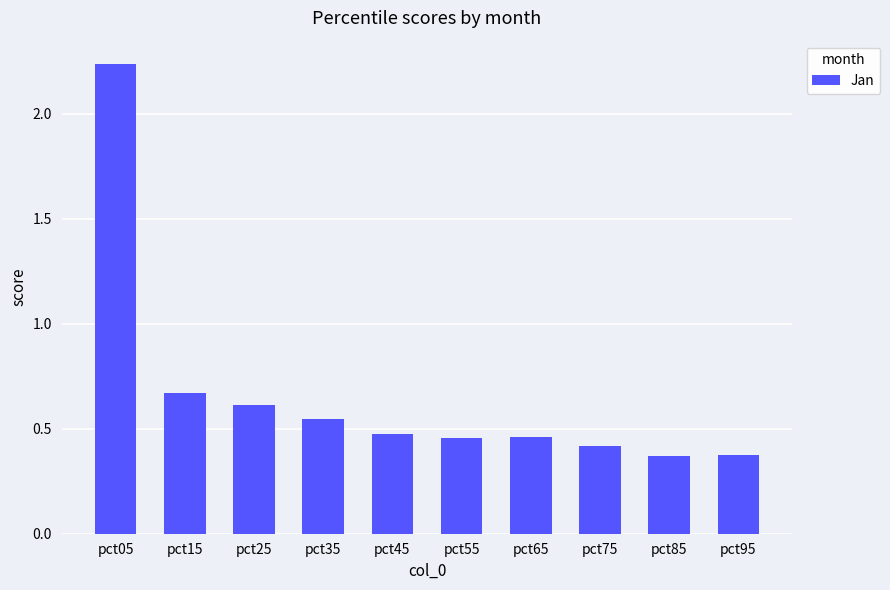

What is the difference between the maximum and minimum values?

1.9